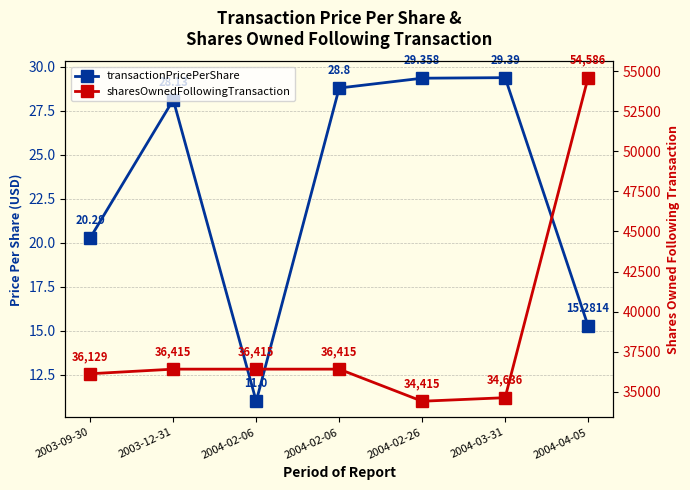

Between 2004-02-06 and 2004-02-26, which is larger?

2004-02-26